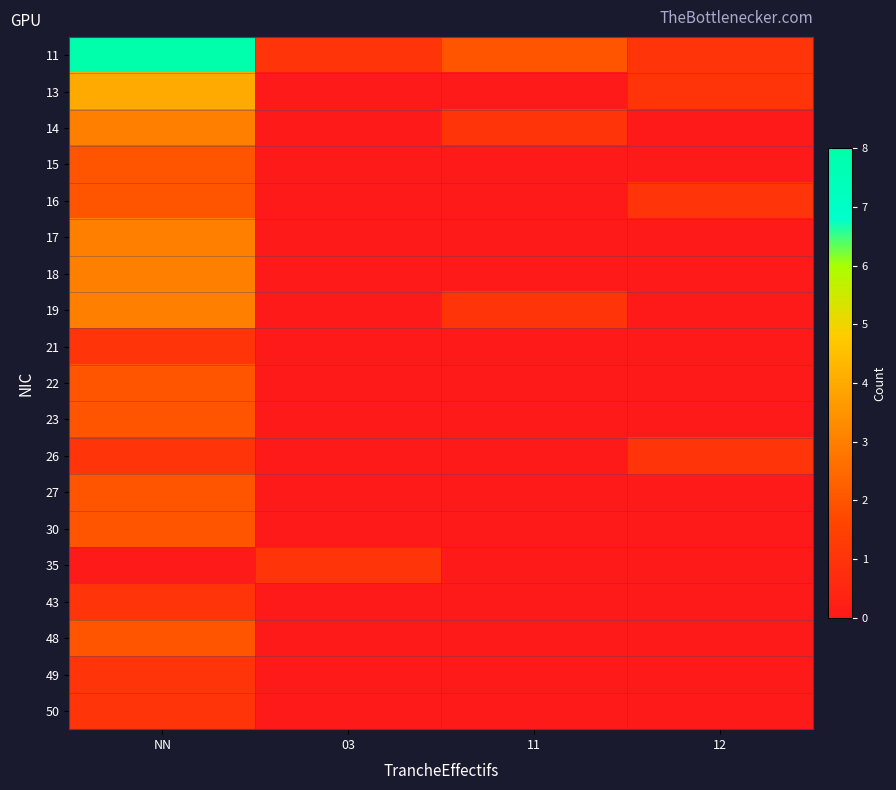

At 12, list the series in order from largest to smallest.

11, 13, 16, 26, 14, 15, 17, 18, 19, 21, 22, 23, 27, 30, 35, 43, 48, 49, 50